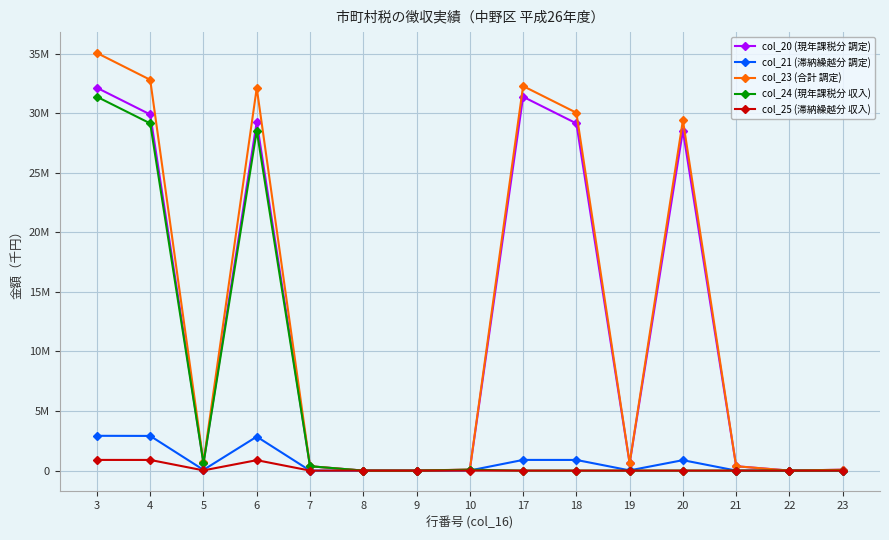

Rank the categories by col_23 (合計 調定) value from lowest to highest.

8, 9, 22, 23, 10, 7, 21, 19, 5, 20, 18, 6, 17, 4, 3